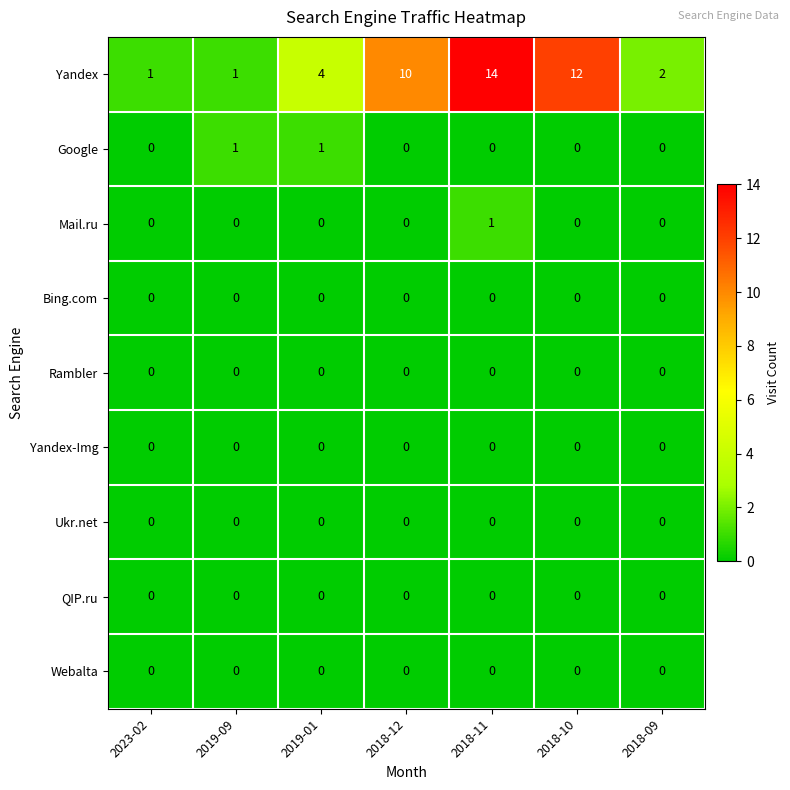

At which category is the sum across all series the highest?

2018-11